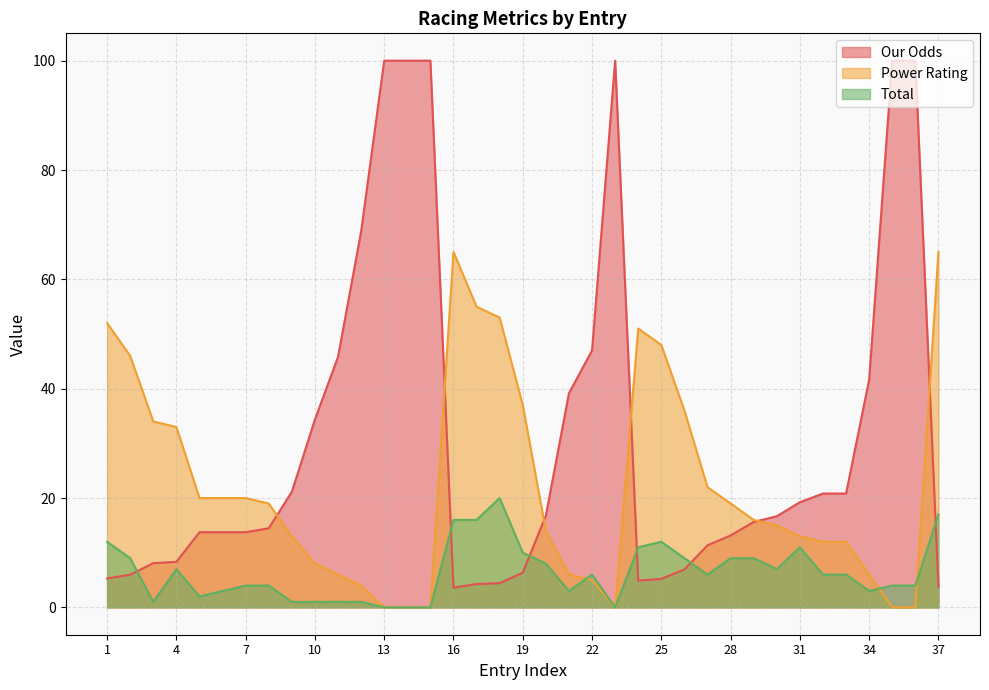

Does the chart display data point markers on the line(s)?

No